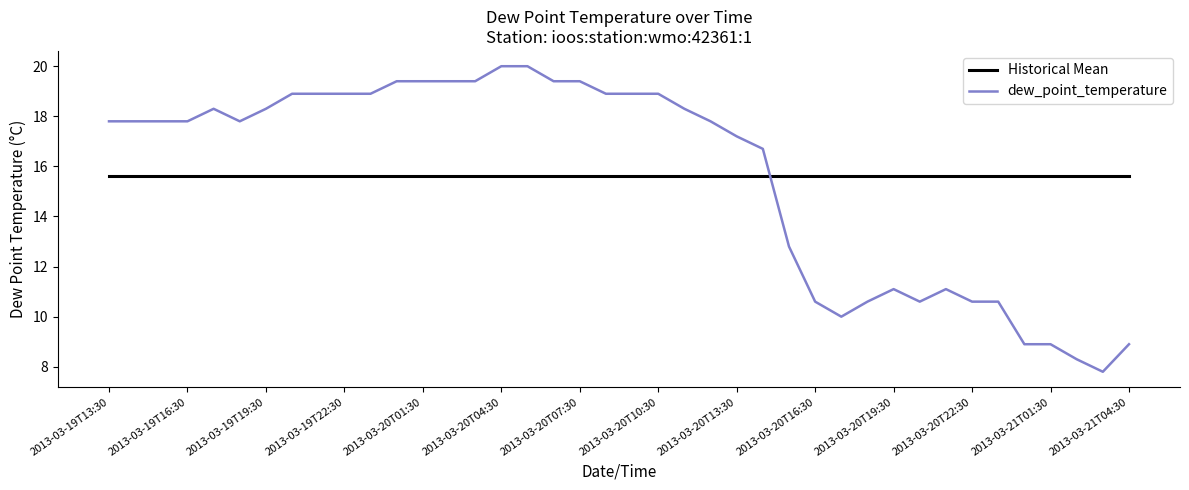

How many intersections are there between dew_point_temperature and Historical Mean?

1